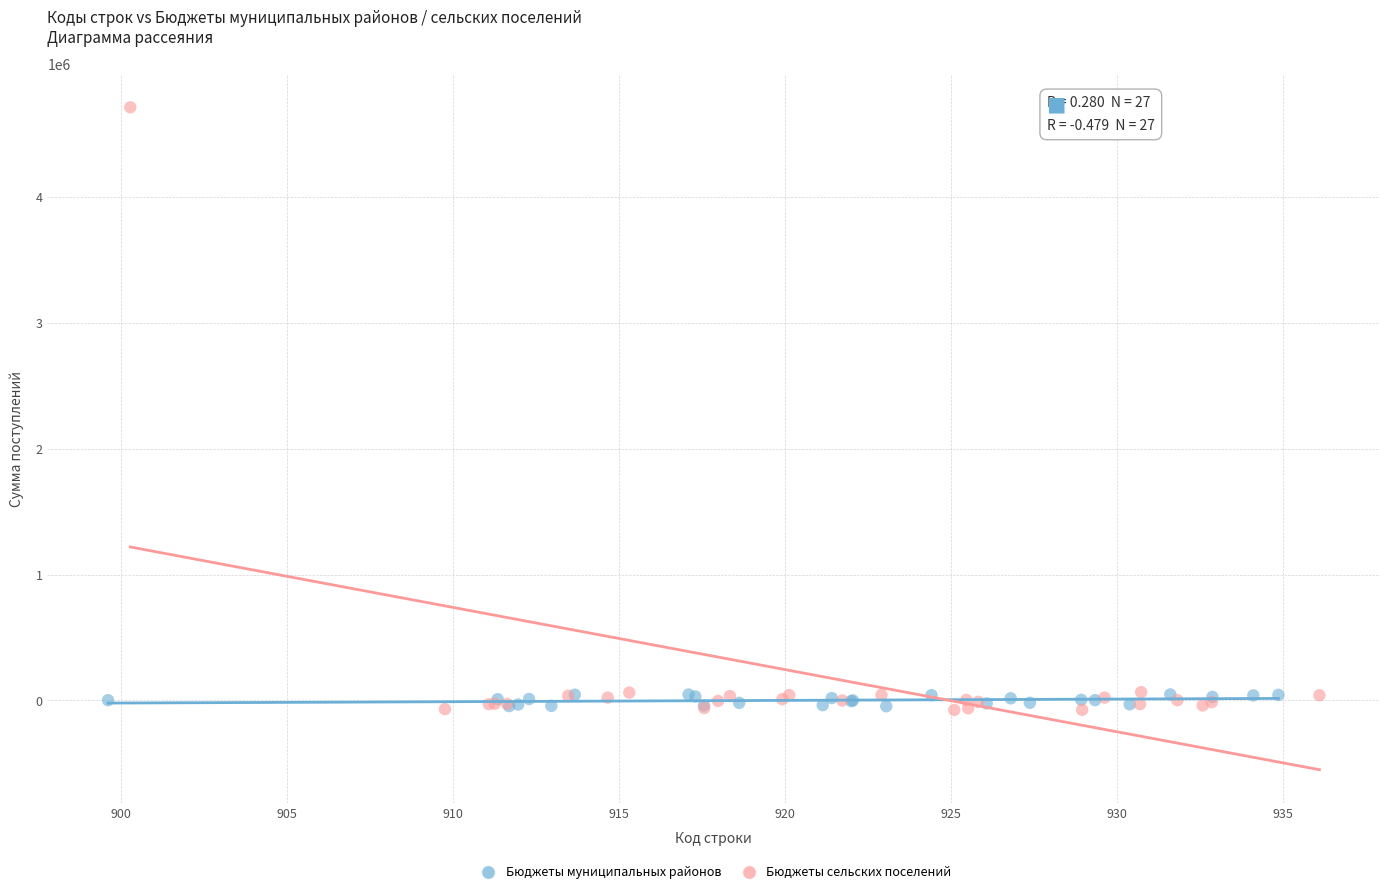

Which series has the largest Y range (max minus min)?

Бюджеты сельских поселений